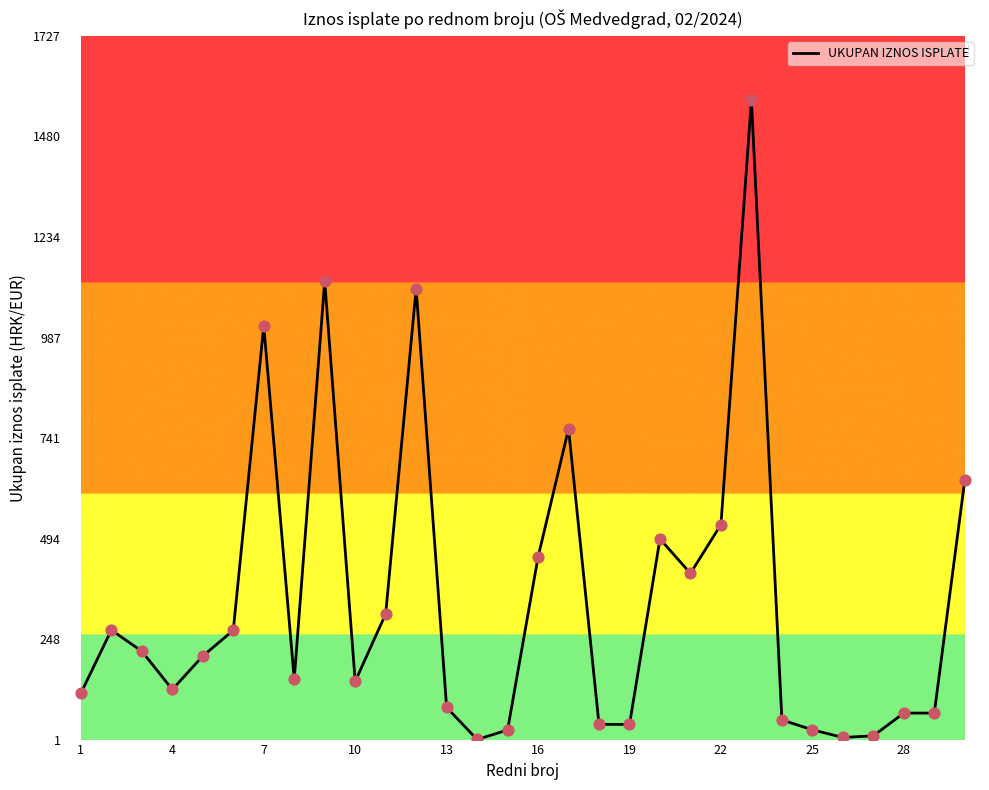

What is the greatest value displayed?

1569.7